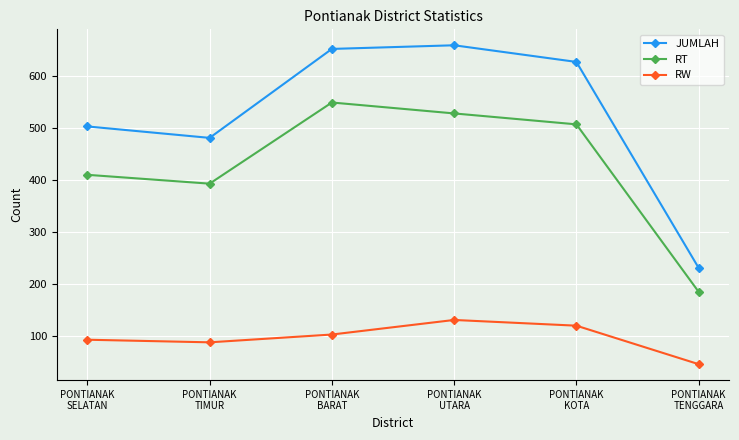

True or false: JUMLAH and RW intersect in this chart.

False